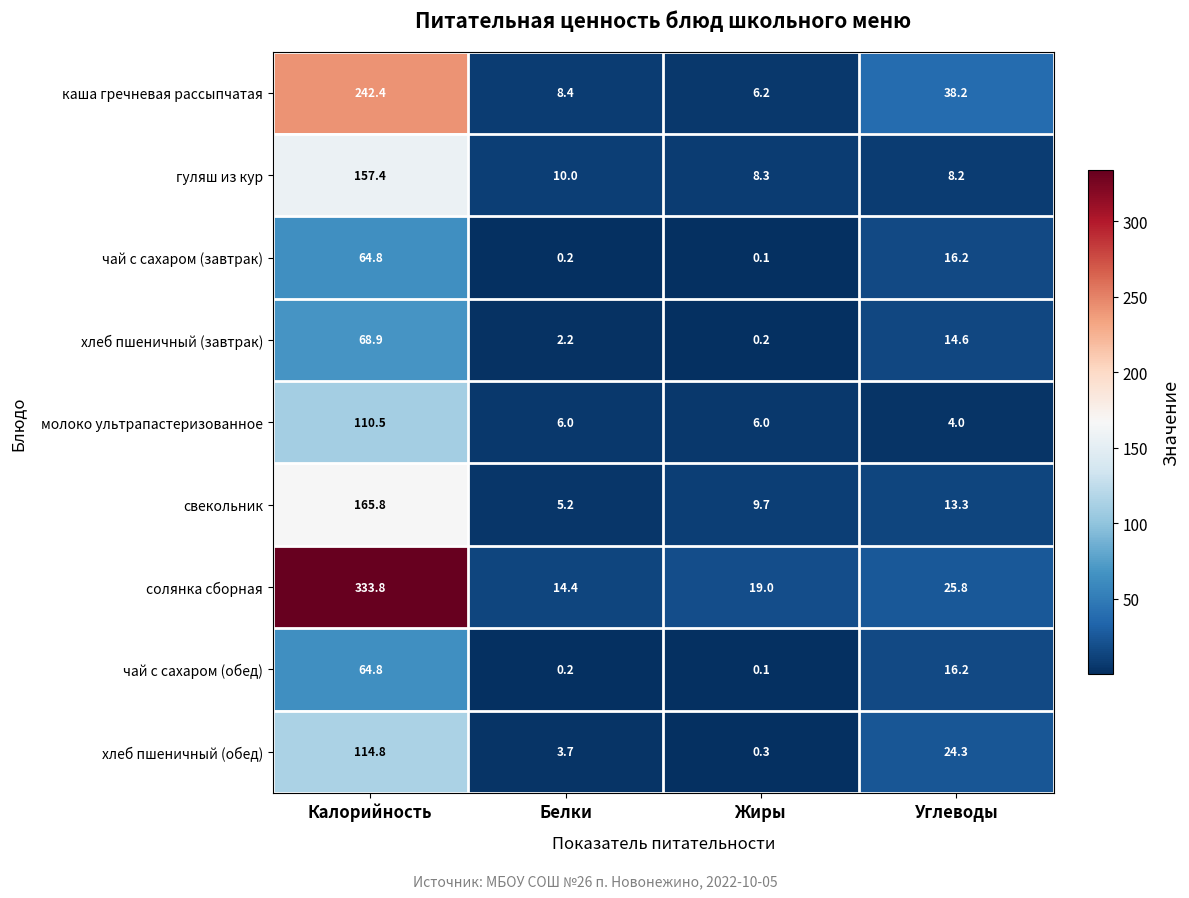

Which category has the lowest value in the молоко ультрапастеризованное series?

Углеводы